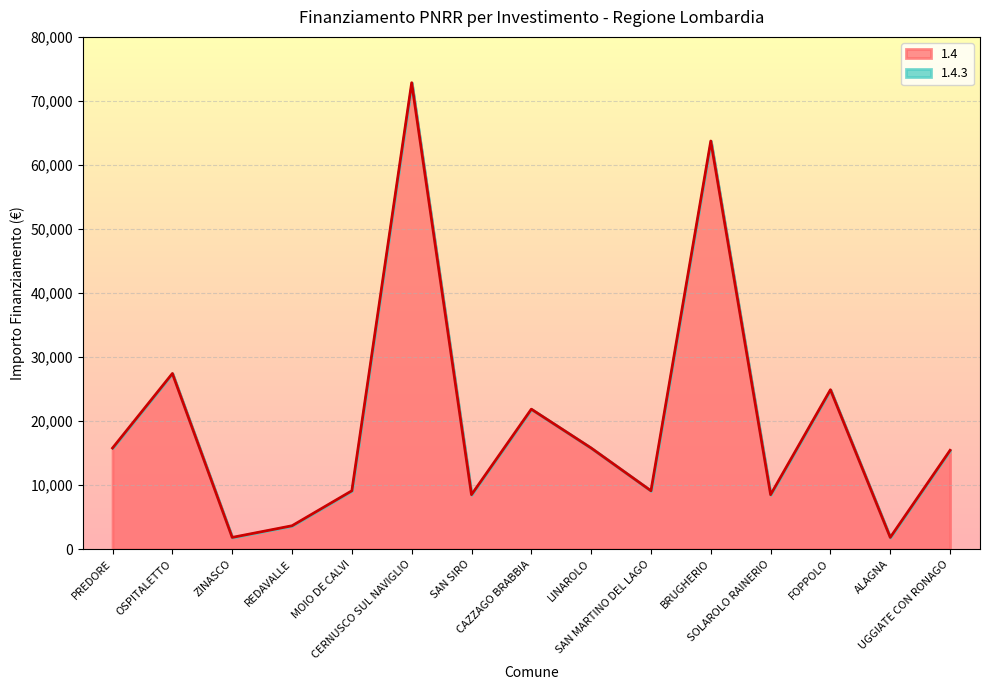

How many distinct data groups are displayed?

1